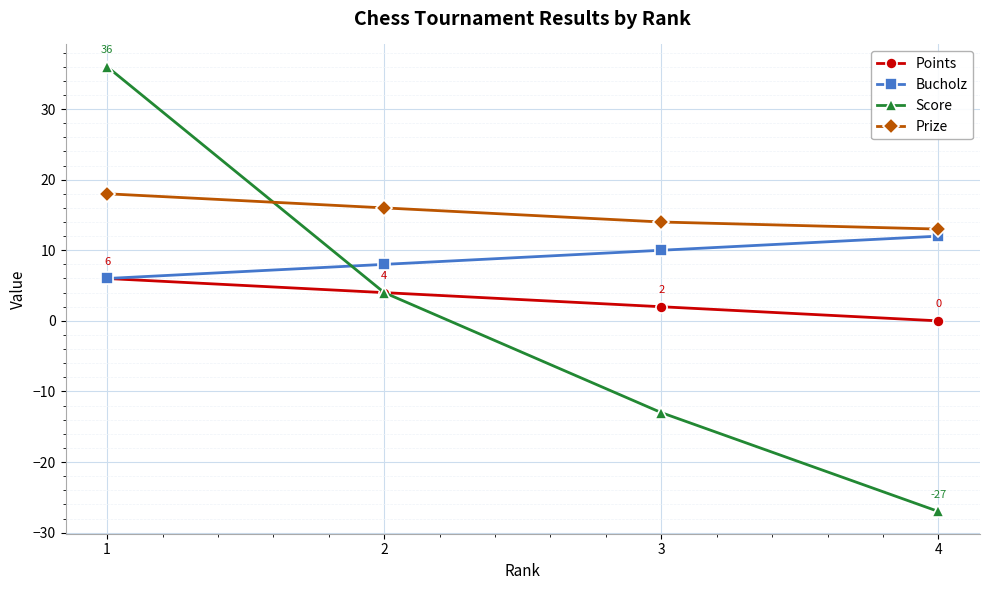

What is the value of the Prize point at the 2nd from the left?

16